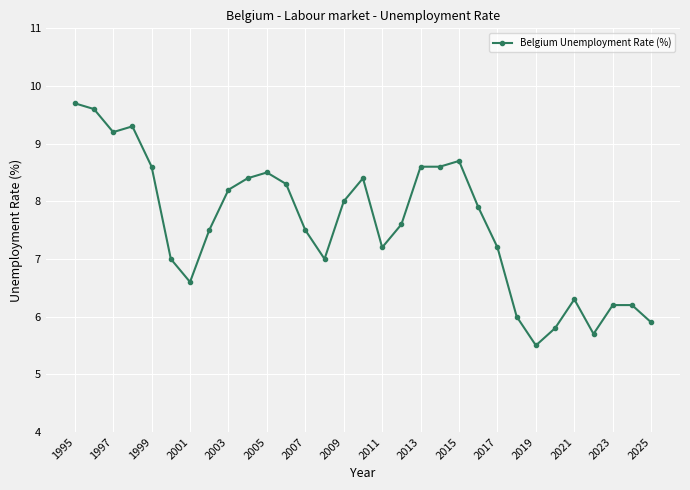

Does the chart display data point markers on the line(s)?

Yes